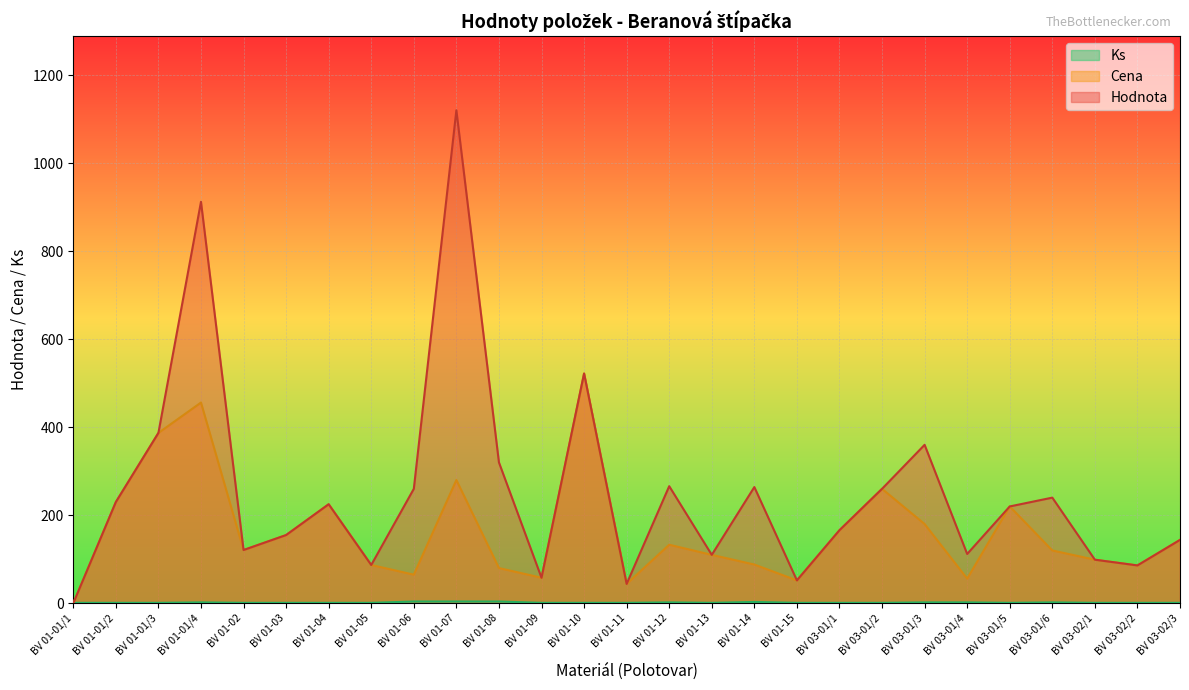

In Ks, how many points are higher than both neighbors (excluding endpoints)?

4